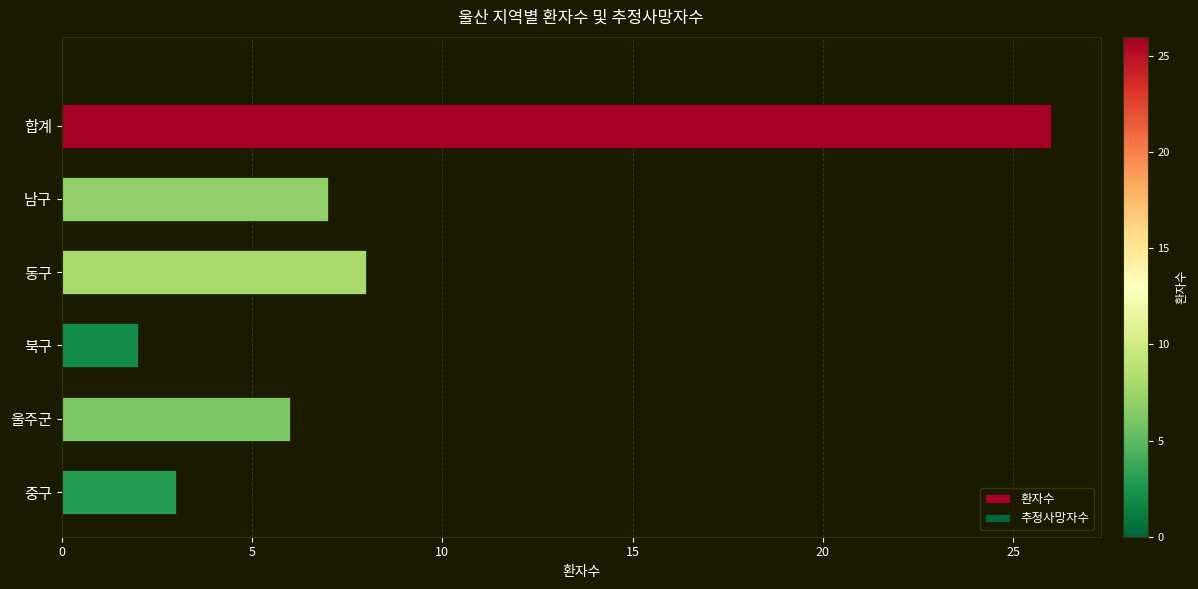

List the labels in order of value, smallest first.

북구, 중구, 울주군, 남구, 동구, 합계